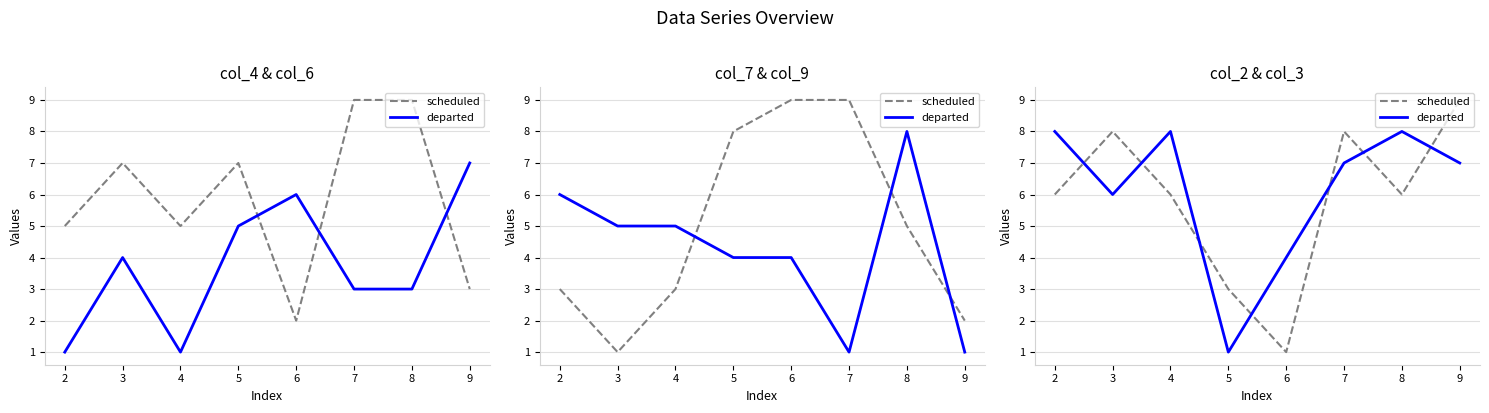

Reading right to left, extract all data points from this chart.

scheduled: 9	6	8	1	3	6	8	6
departed: 7	8	7	4	1	8	6	8